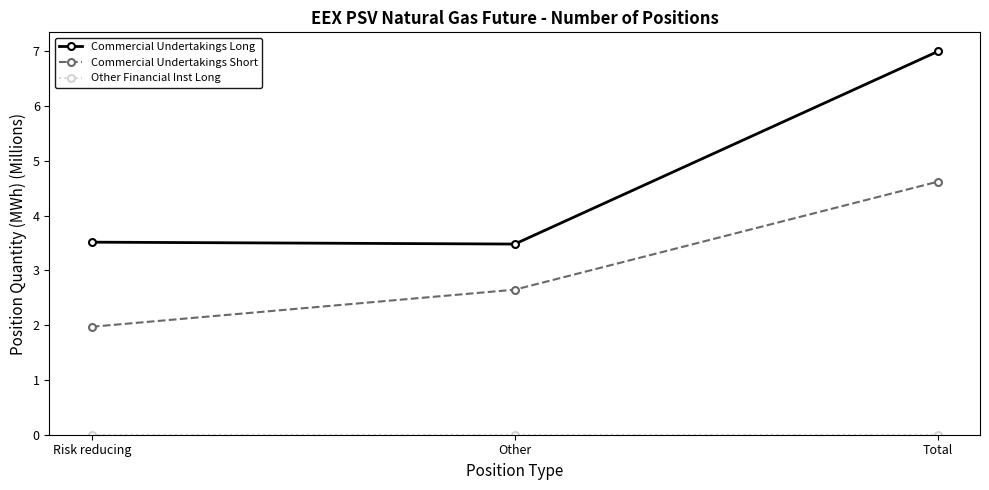

What is the label of the 3rd point from the right?

Risk reducing